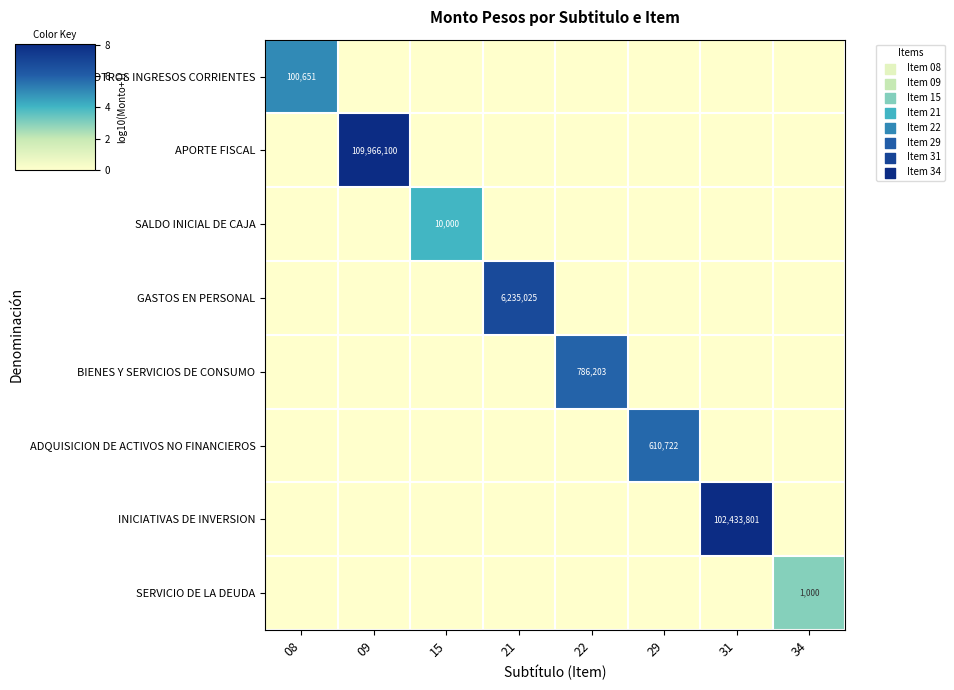

Which series has the largest total across all categories?

APORTE FISCAL